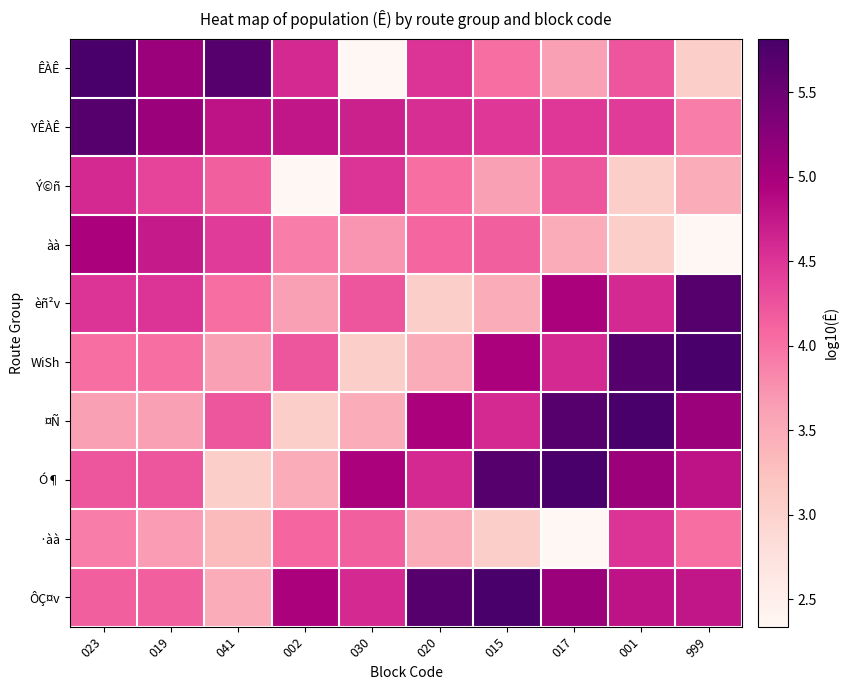

What is the total value across all series at 999?

43.0